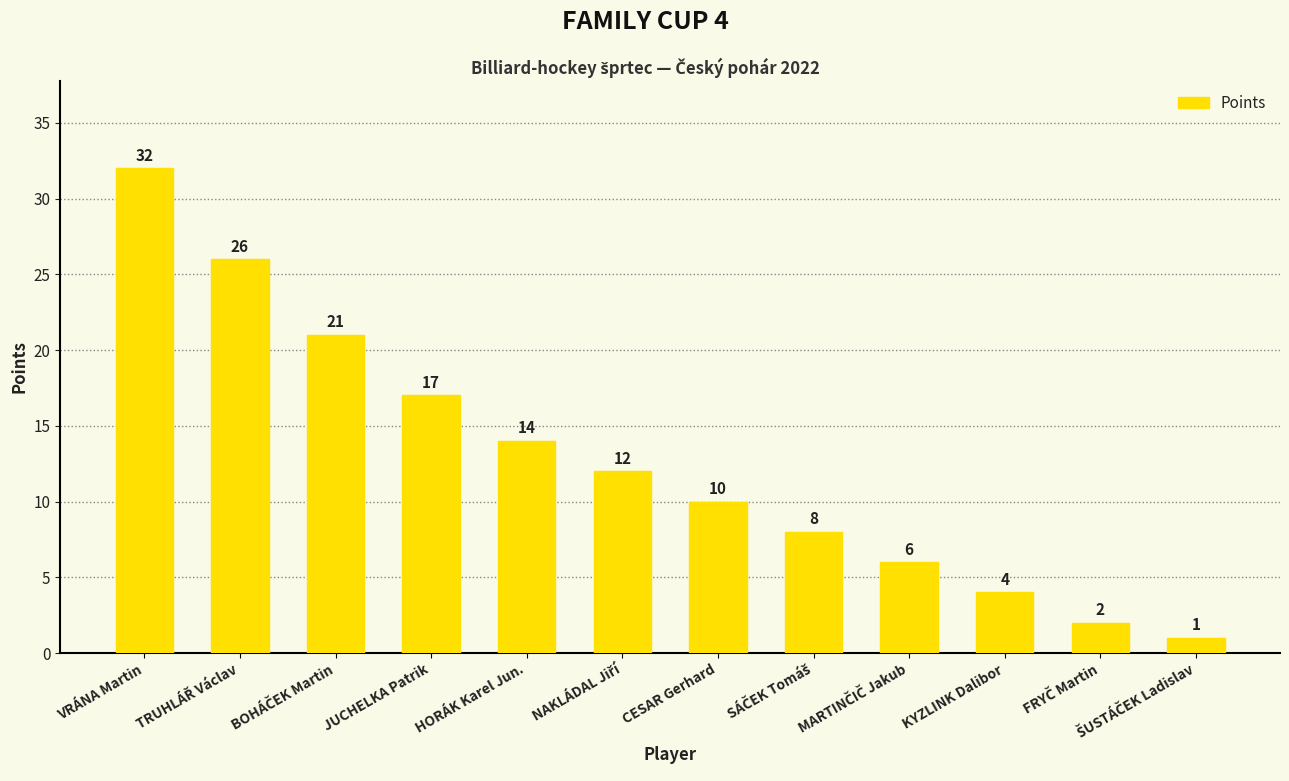

At which category does the chart reach its peak across all series?

VRÁNA Martin